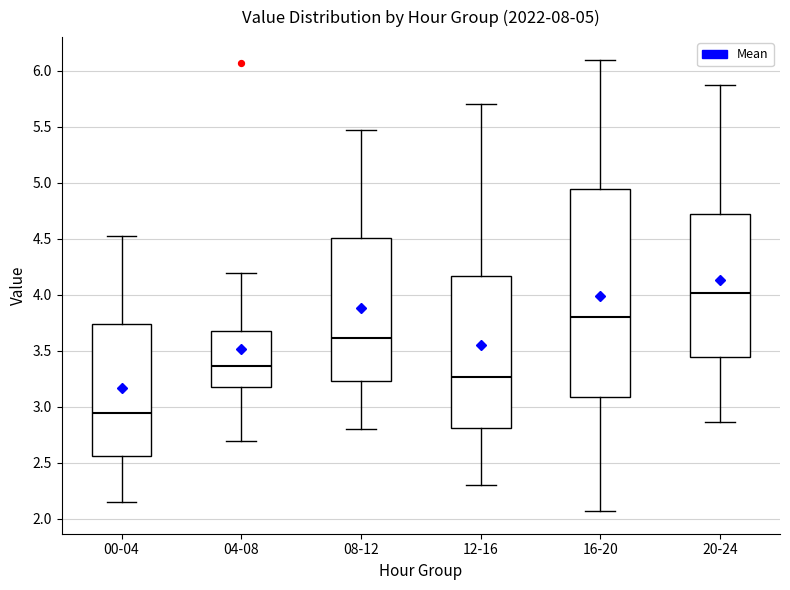

Which box's median line is the highest?

20-24